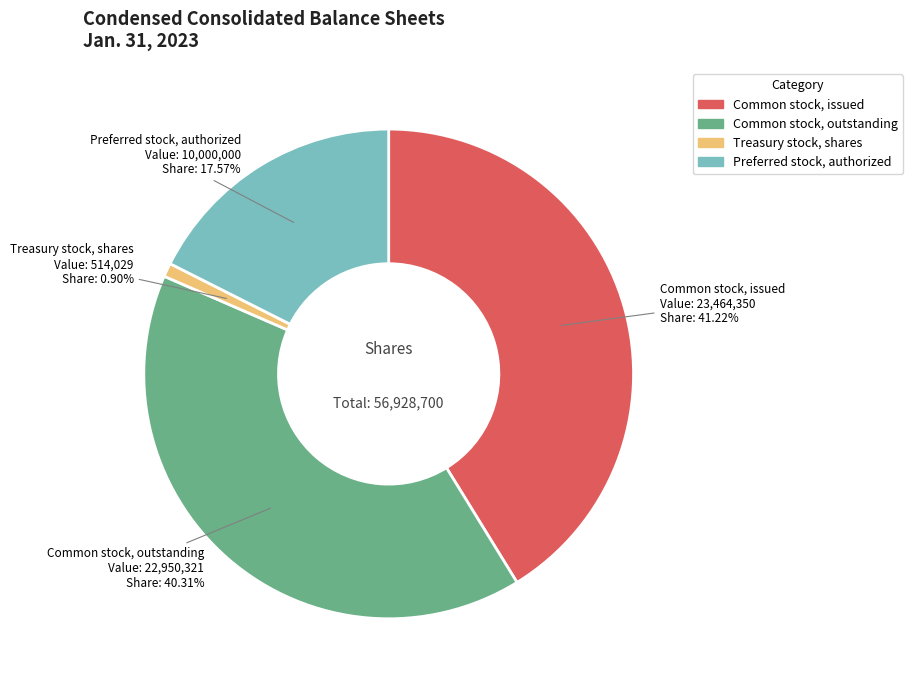

Does any single category account for the majority?

No